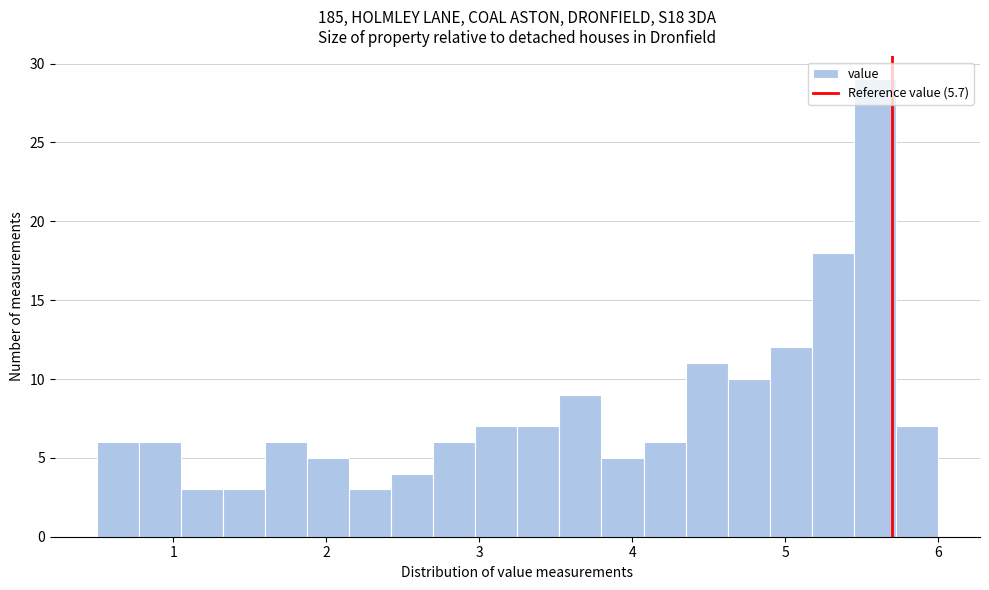

Read against the x-axis, roughly where is the centre of the tallest bar?

5.6